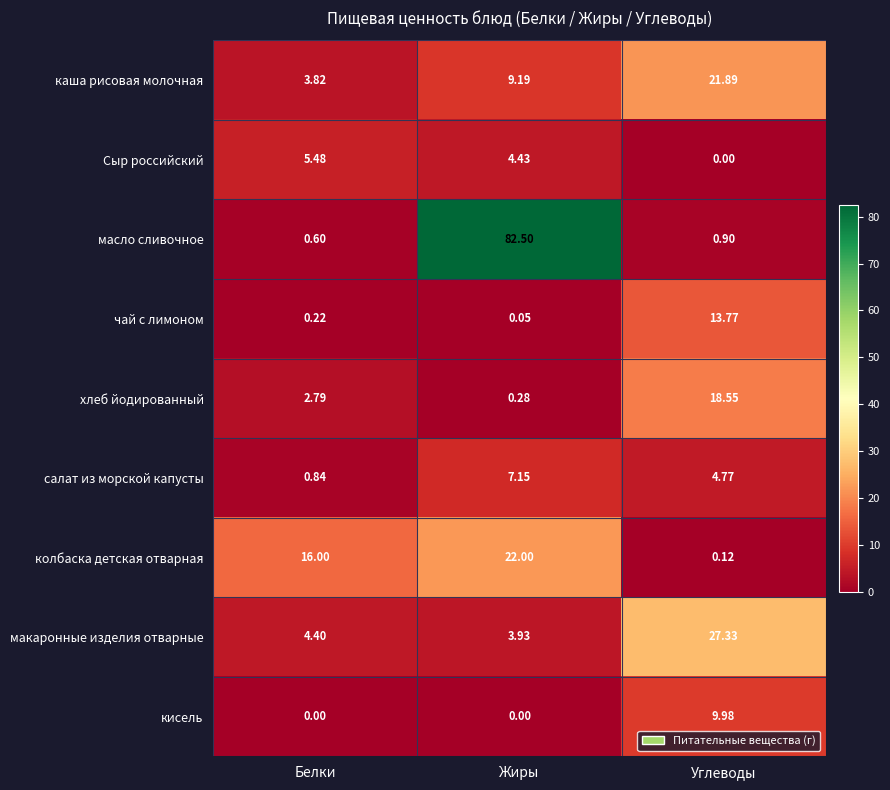

Count the number of categories in the chart.

3